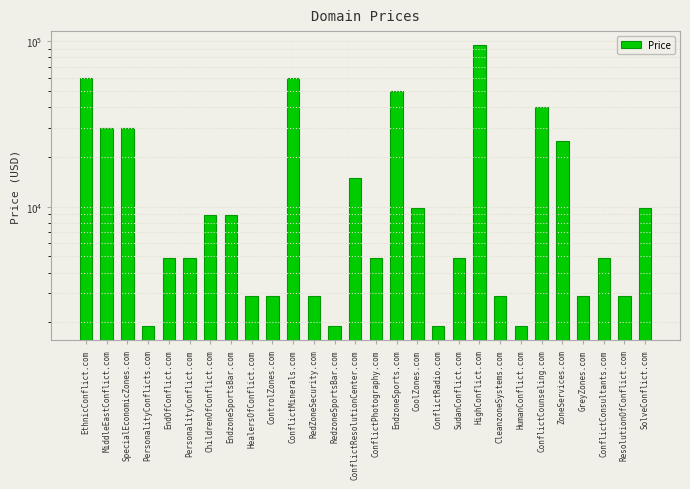

What is the change in value from PersonalityConflict.com to RedZoneSecurity.com?

-2000